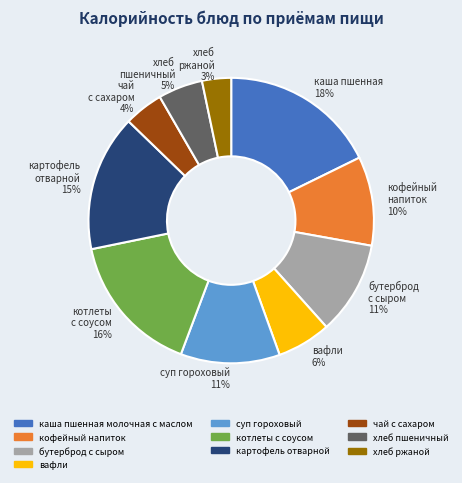

The котлеты с соусом slice represents 16% of the pie. True or false?

True